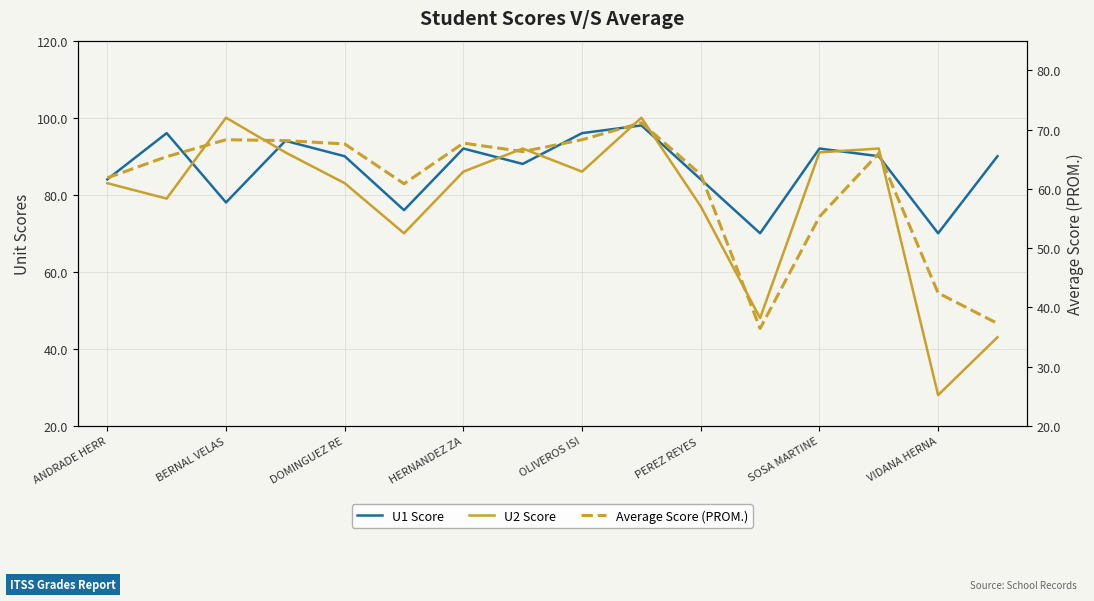

What are all the series names shown in the legend?

U1 Score, U2 Score, Average Score (PROM.)